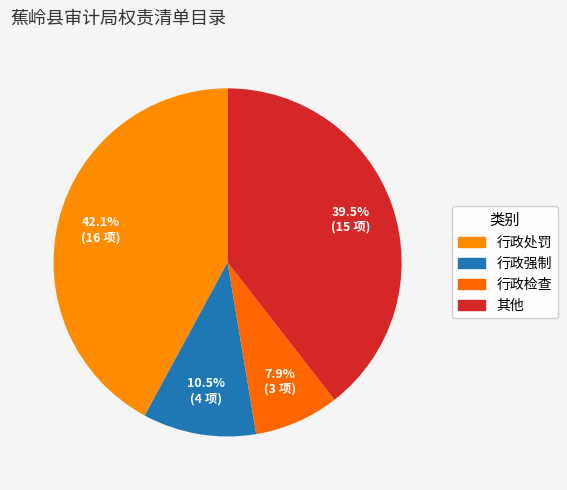

What percentage do 其他 and 行政检查 together represent?

47.4%